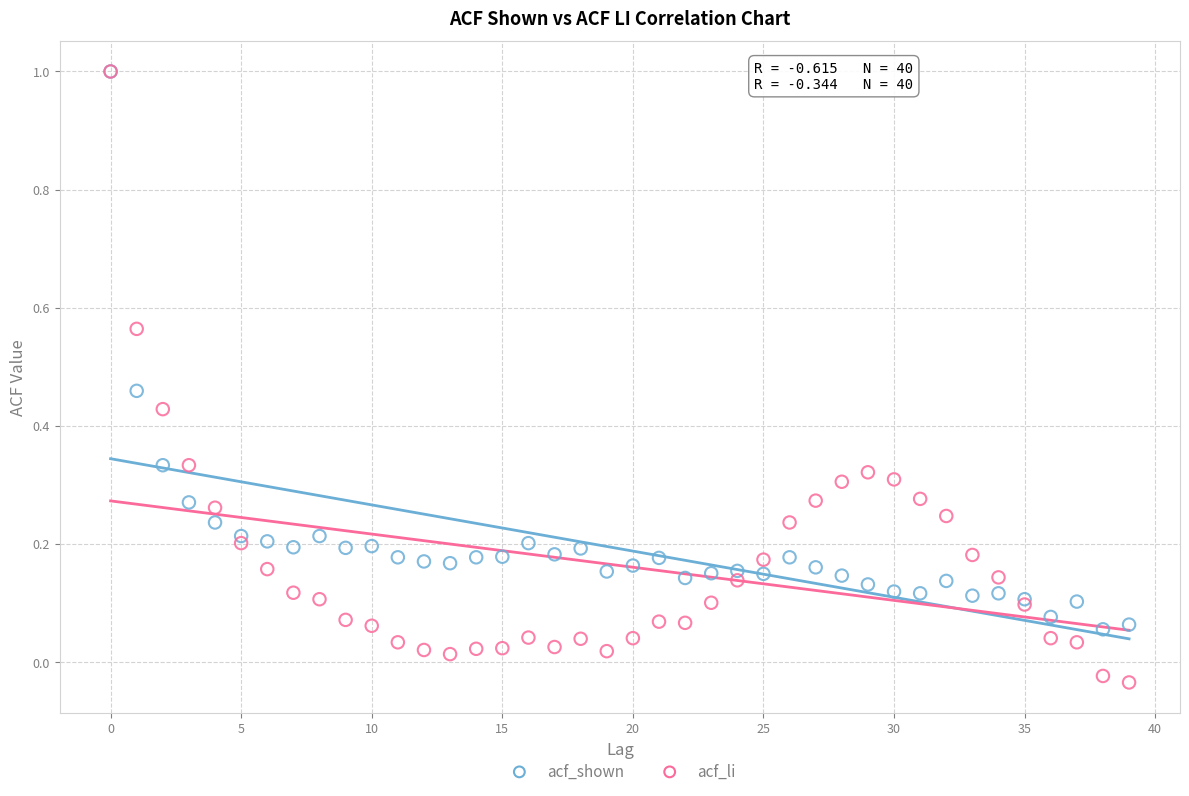

Which series has the widest spread of Y values?

acf_li